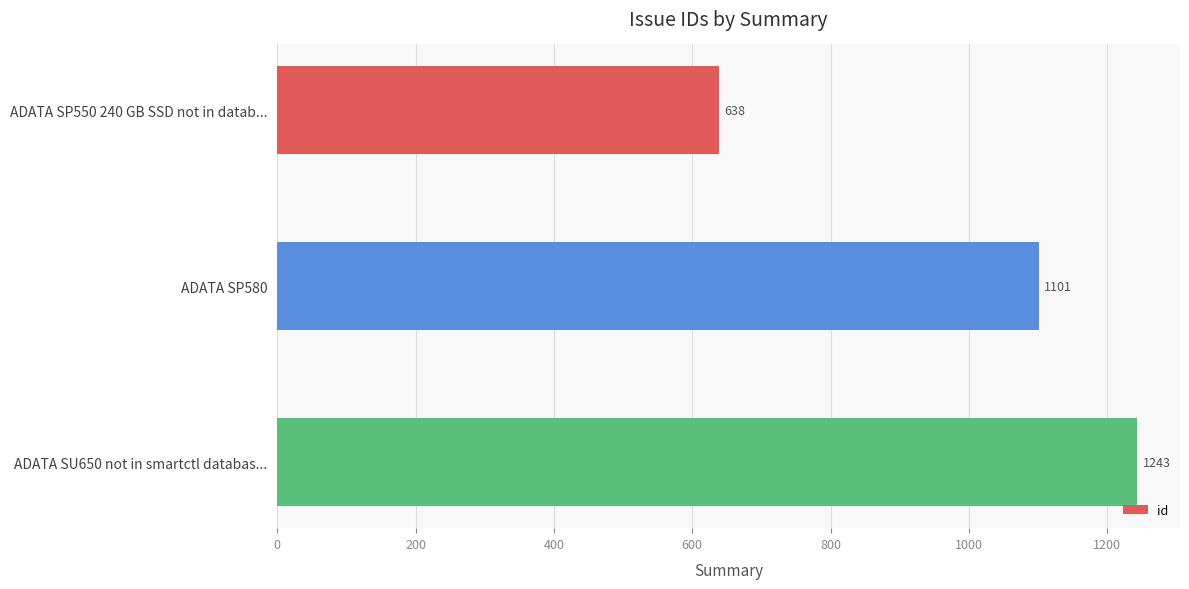

Reading top to bottom, transcribe all the data shown in this chart.

638	1101	1243